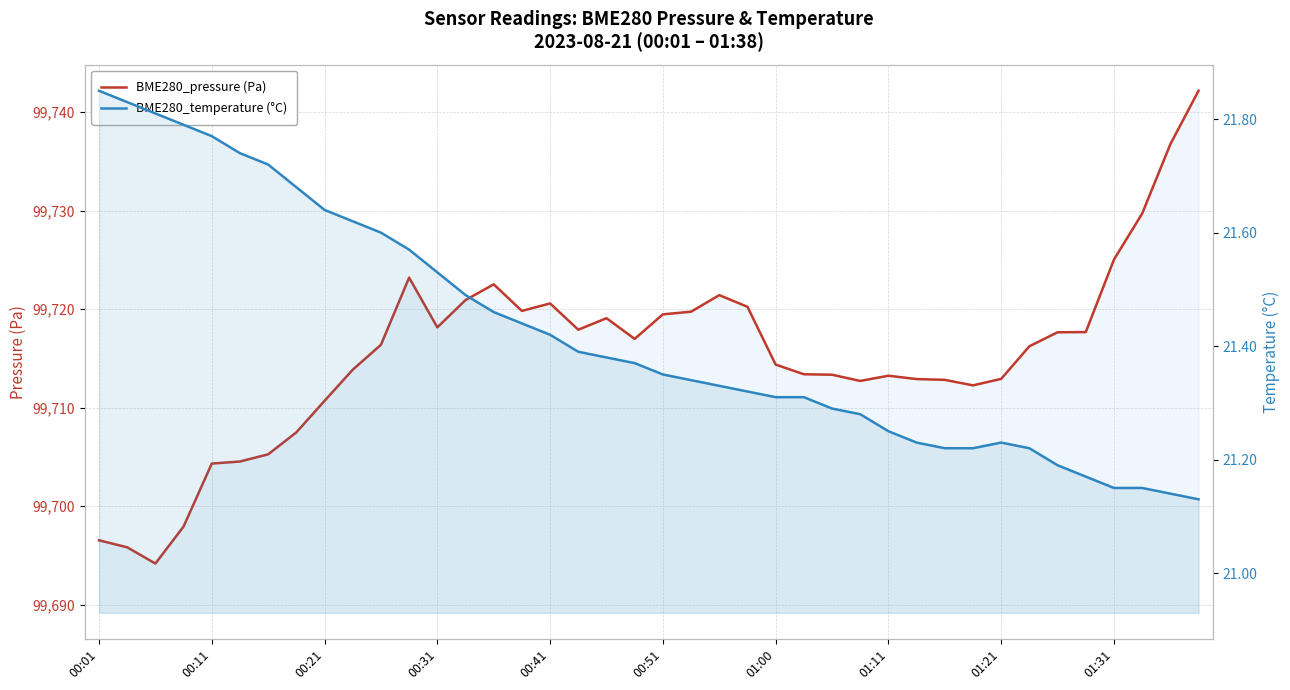

True or false: BME280_temperature (°C) and BME280_pressure (Pa) cross at least once.

False